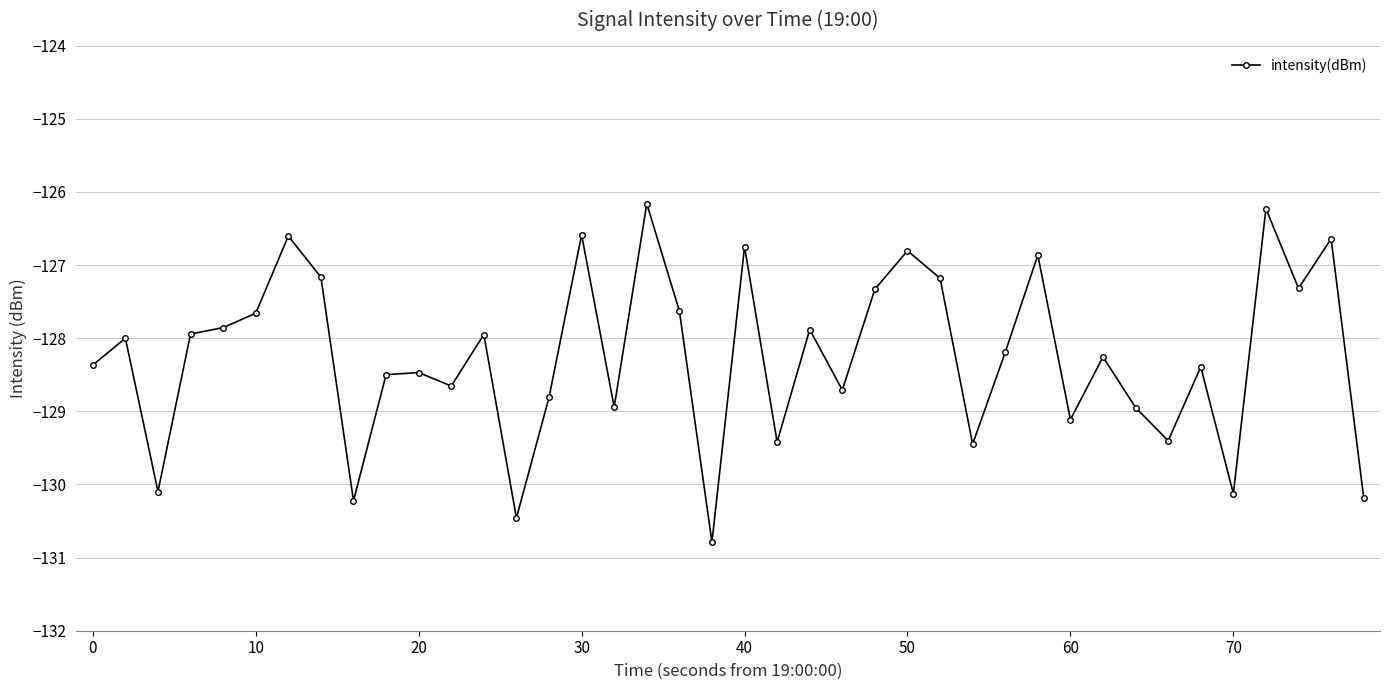

What is the sum of all values?

-5130.1